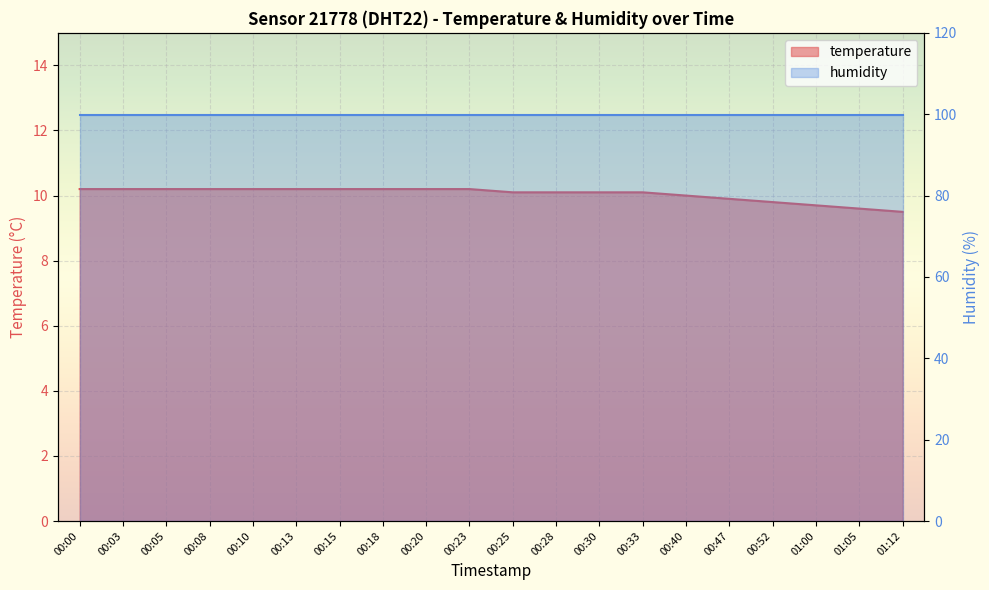

What is the average value?

10.0